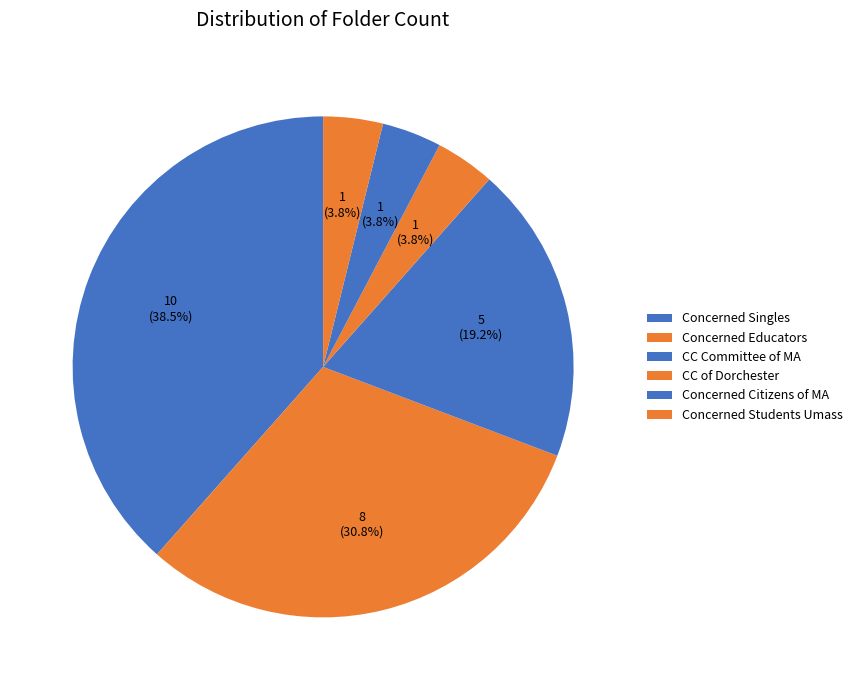

Is it true that Concerned Citizens of MA is 4% of the pie?

True